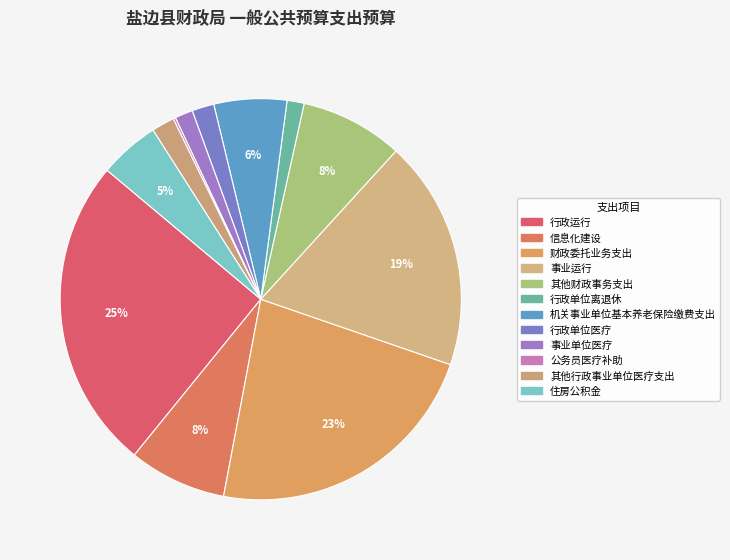

To the nearest percent, what is the average slice percentage?

8%